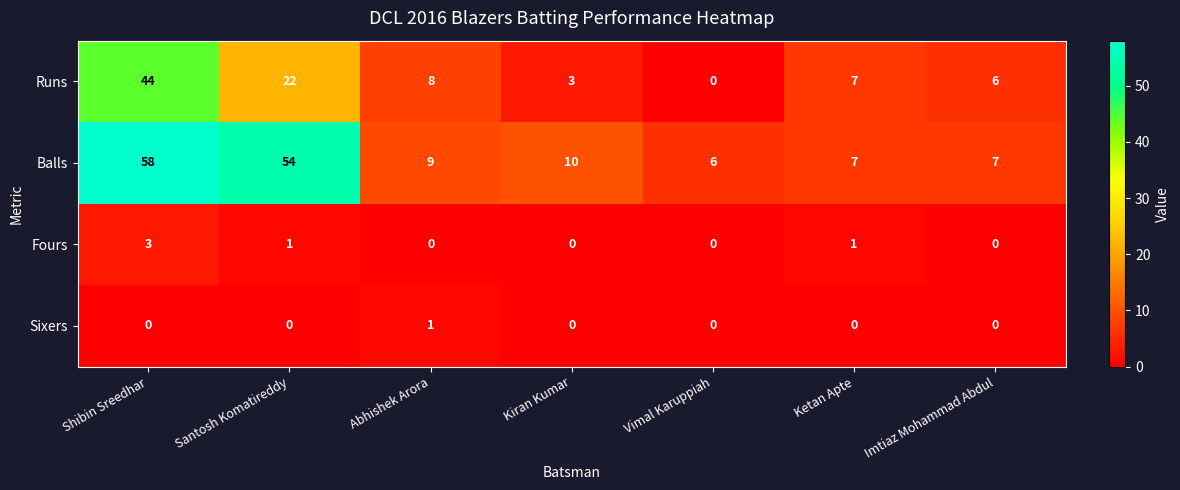

Where does the Runs series first go above 7?

Shibin Sreedhar